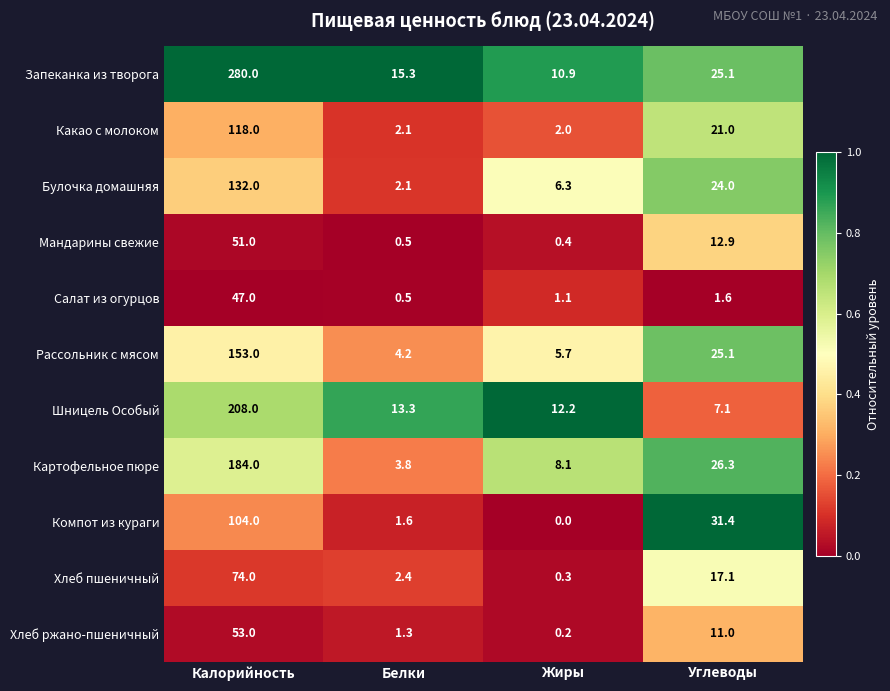

Is the value of Булочка домашняя at Белки greater than the value of Картофельное пюре at Углеводы?

No